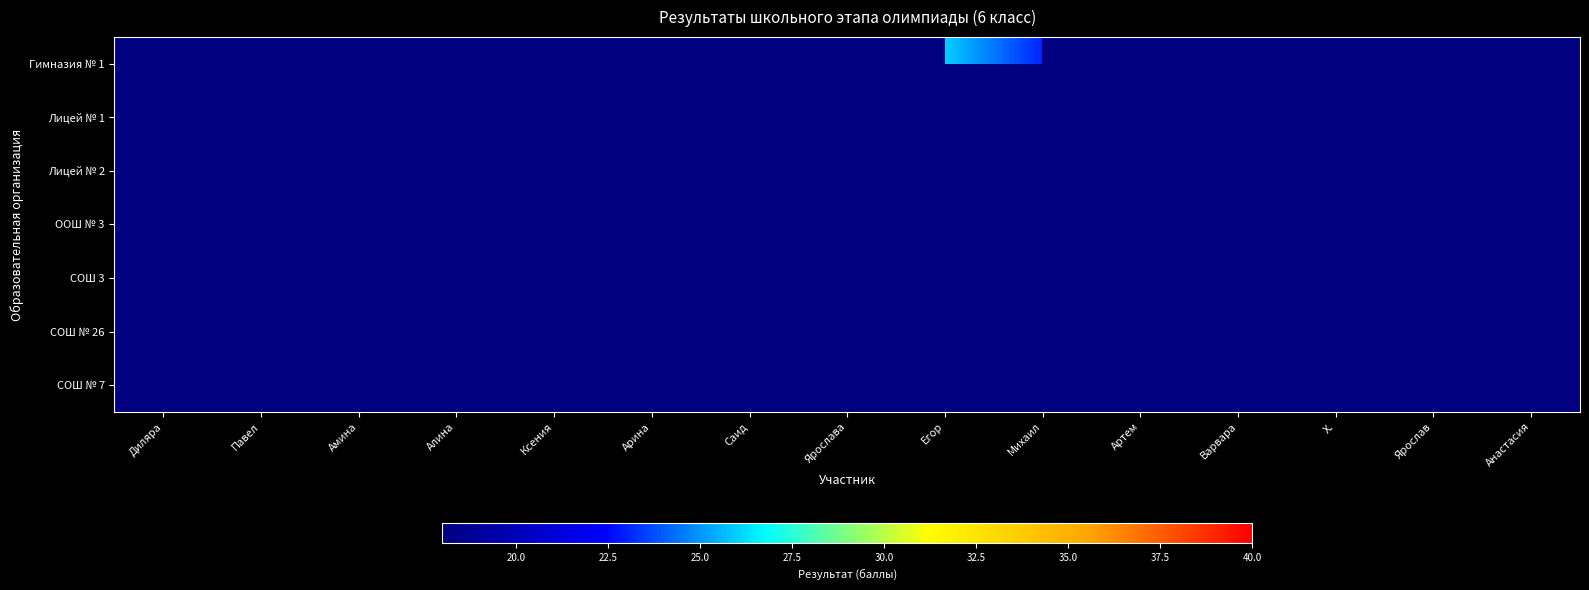

What is the spread (max minus min) of values at Михаил?

23